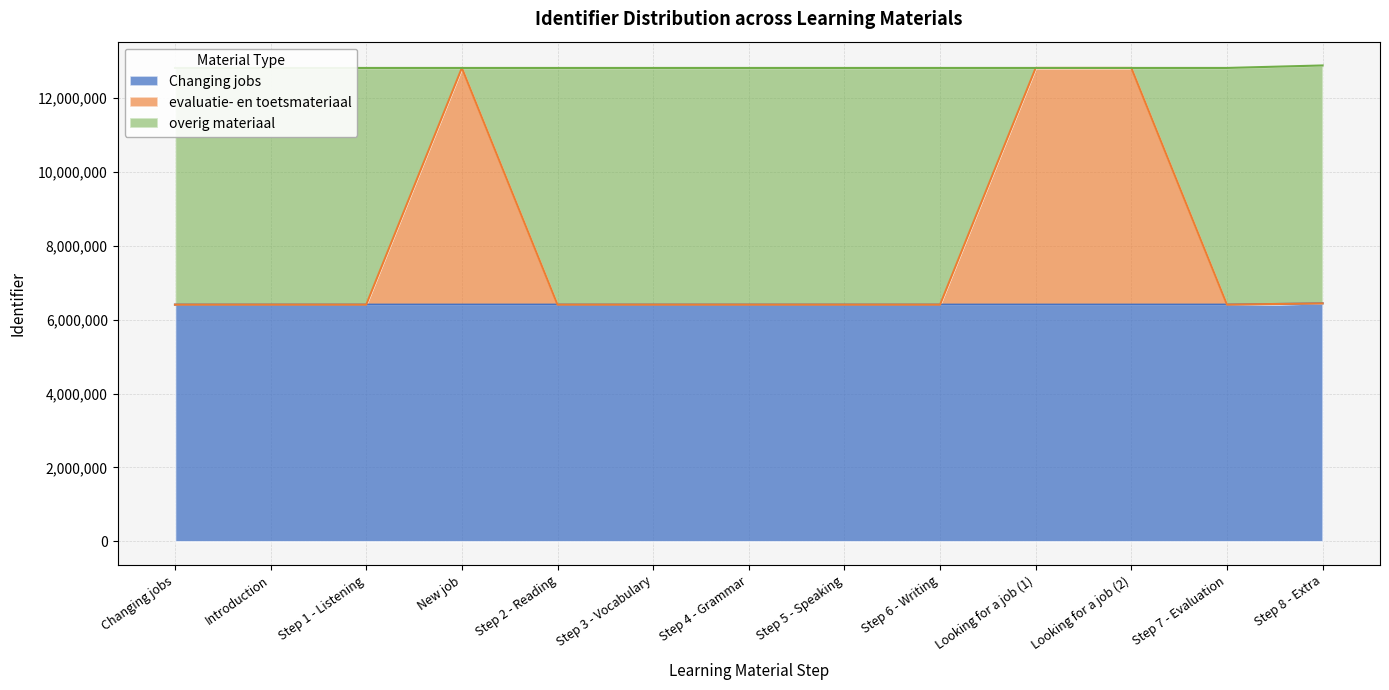

At how many categories does at least one series exceed 9278531?

3